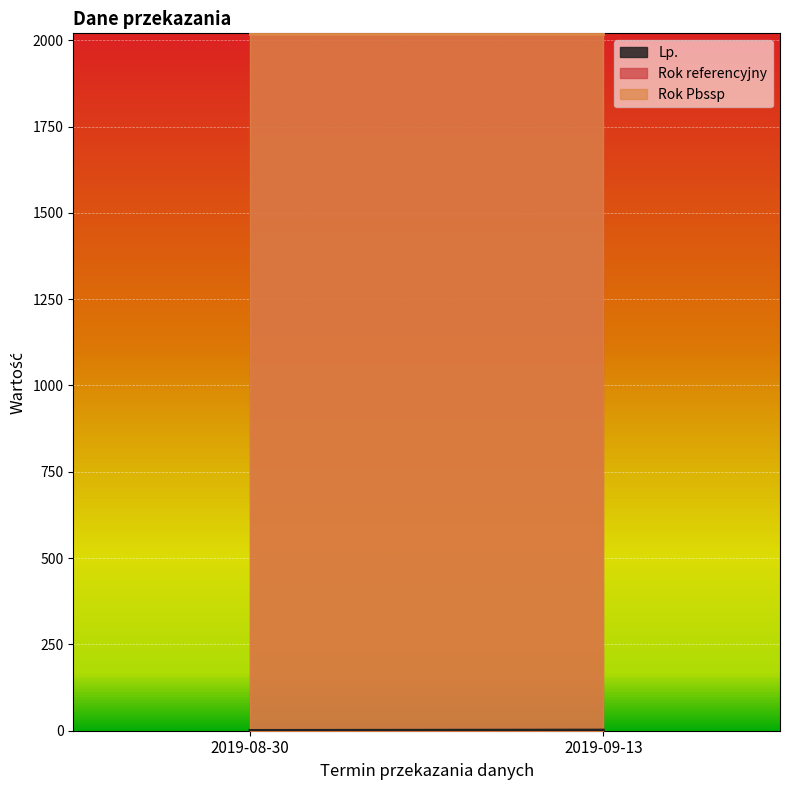

What is the maximum value shown in the chart?

2018